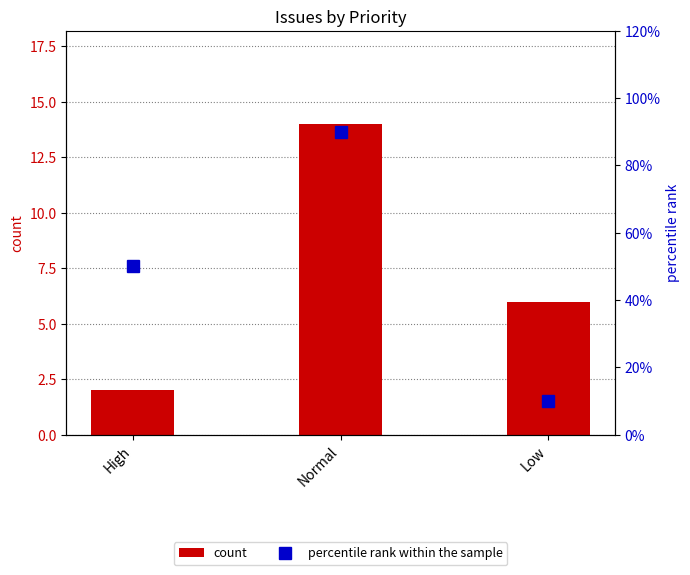

What are all the series names shown in the legend?

count, percentile rank within the sample